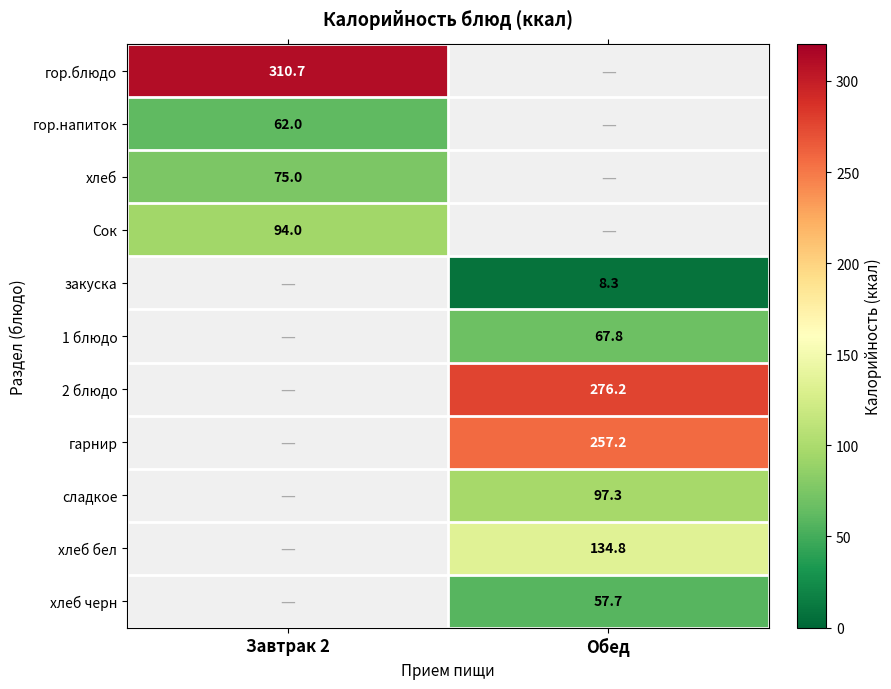

At which category does the chart reach its peak across all series?

Завтрак 2